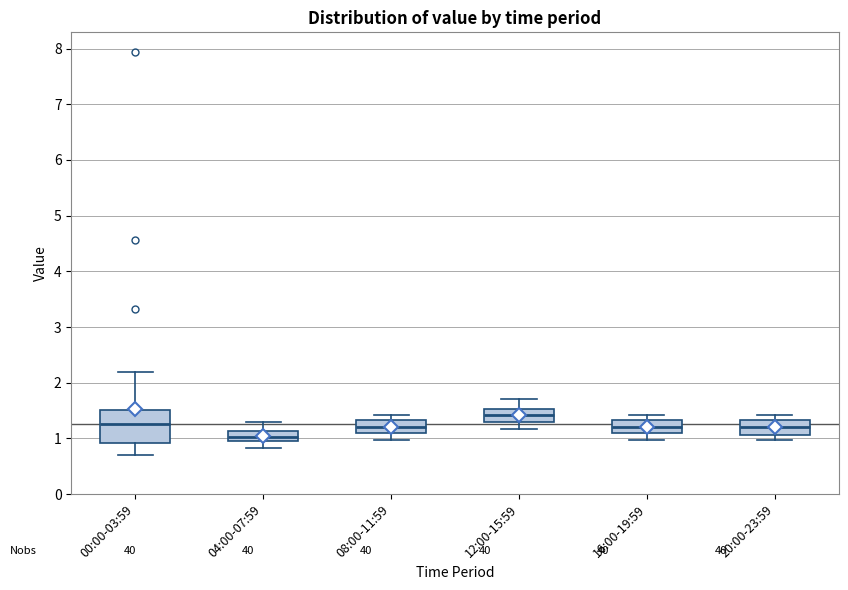

Reading left to right, read every box against the y-axis: the position of its median line, the range the box covers, and the ends of its whiskers. The values are not printed on the chart, so give them approximately, as read against the axis.

00:00-03:59: median 1.3, box 0.9 to 1.5, whiskers 0.7 to 2.2
04:00-07:59: median 1.0 (inside the box), box 1.0 to 1.1, whiskers 0.8 to 1.3
08:00-11:59: median 1.2, box 1.1 to 1.3, whiskers 1.0 to 1.4
12:00-15:59: median 1.4, box 1.3 to 1.5, whiskers 1.2 to 1.7
16:00-19:59: median 1.2, box 1.1 to 1.3, whiskers 1.0 to 1.4
20:00-23:59: median 1.2, box 1.1 to 1.3, whiskers 1.0 to 1.4